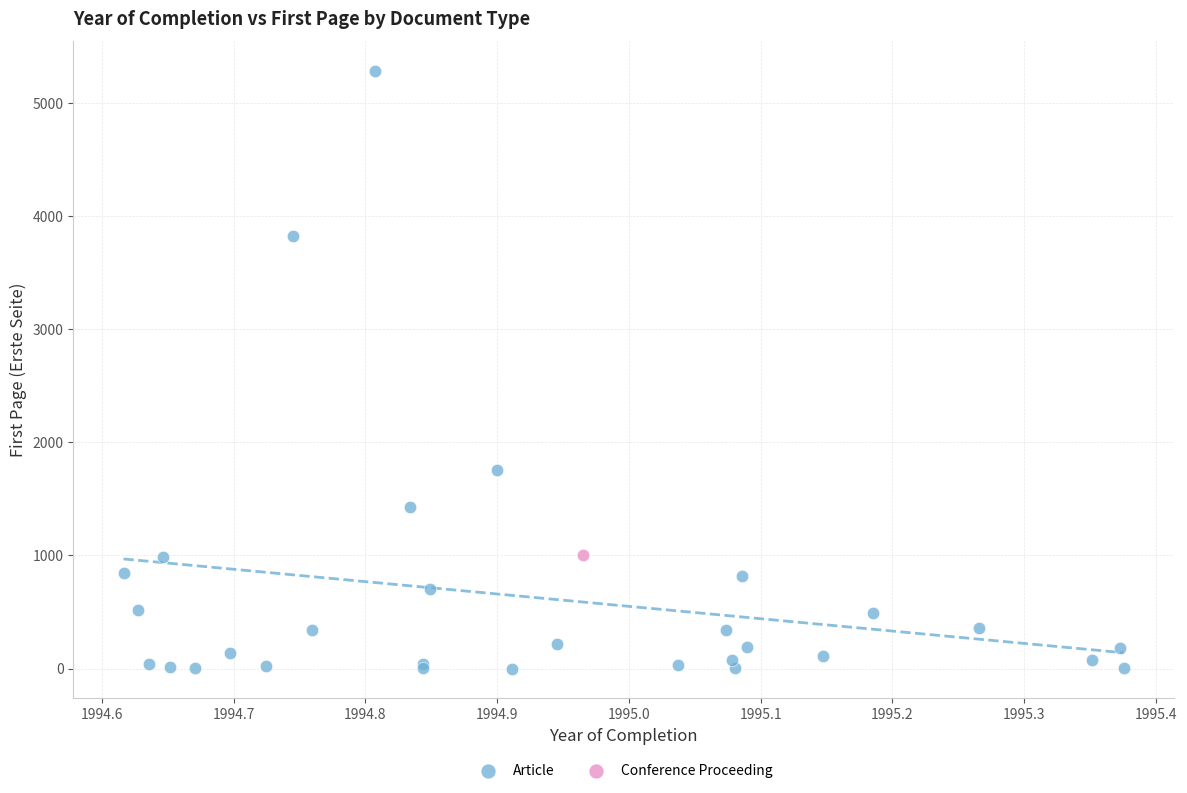

What are all the series names shown in the legend?

Article, Conference Proceeding